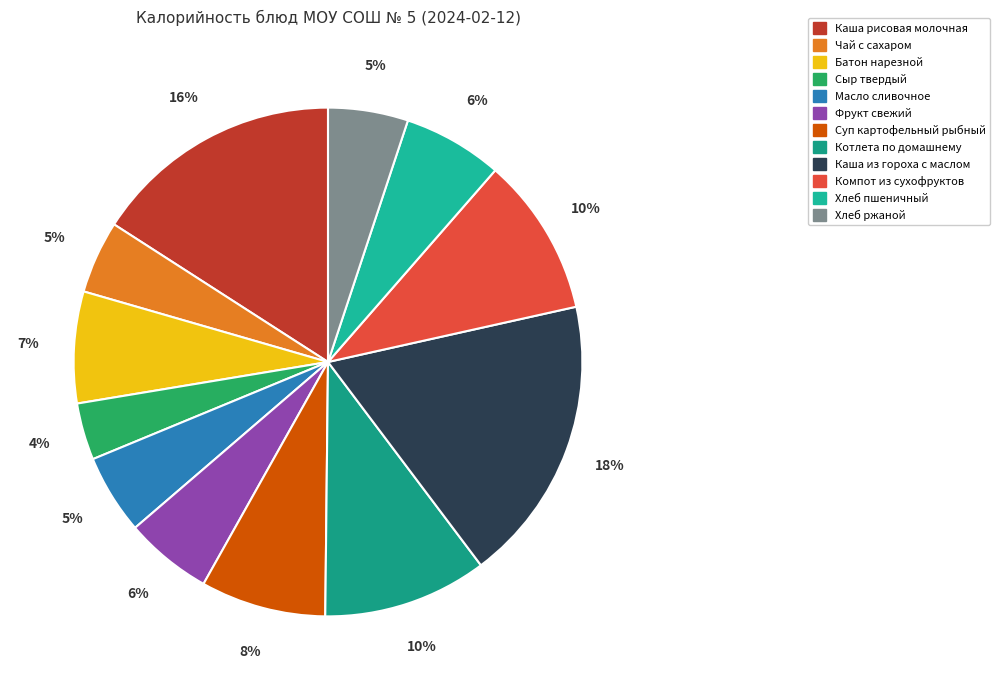

What is the largest slice in the pie chart?

Каша из гороха с маслом